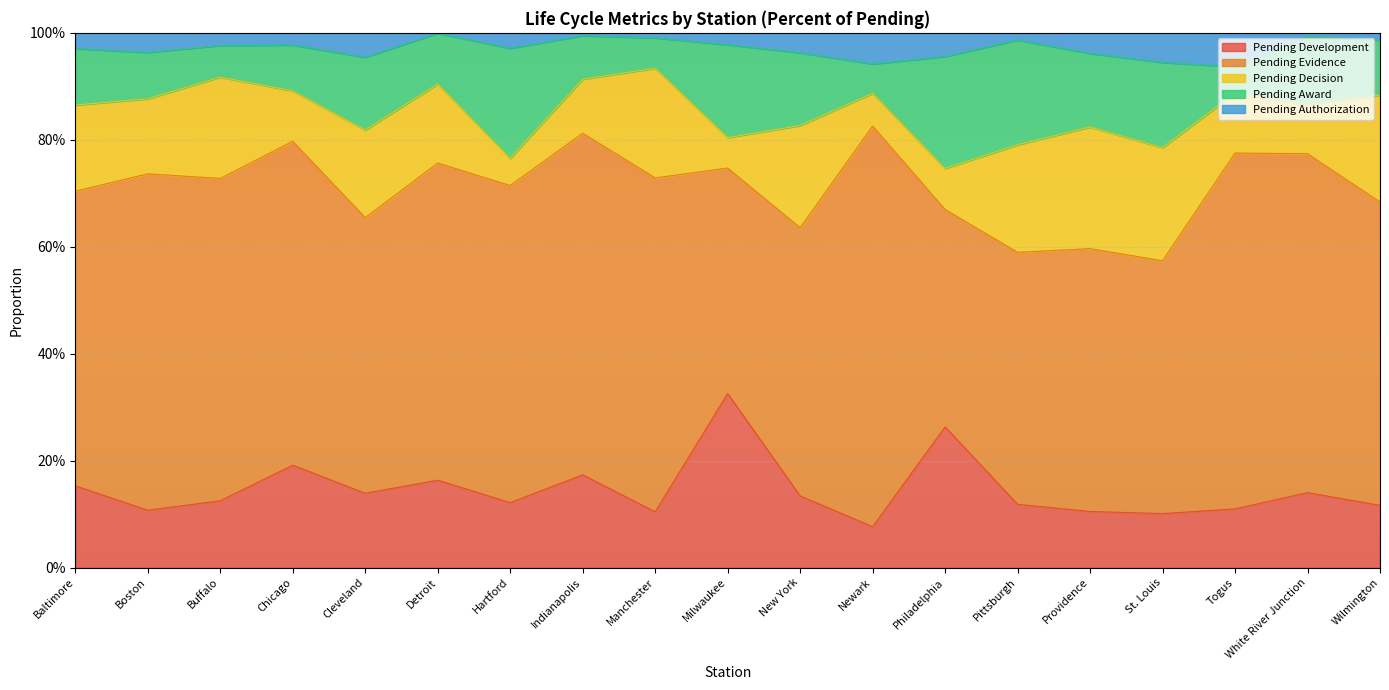

Which series changed the most between Boston and Newark?

Pending Evidence